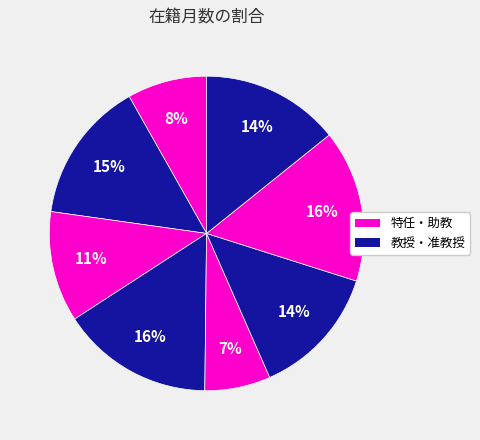

To the nearest percent, what is the average slice percentage?

12%